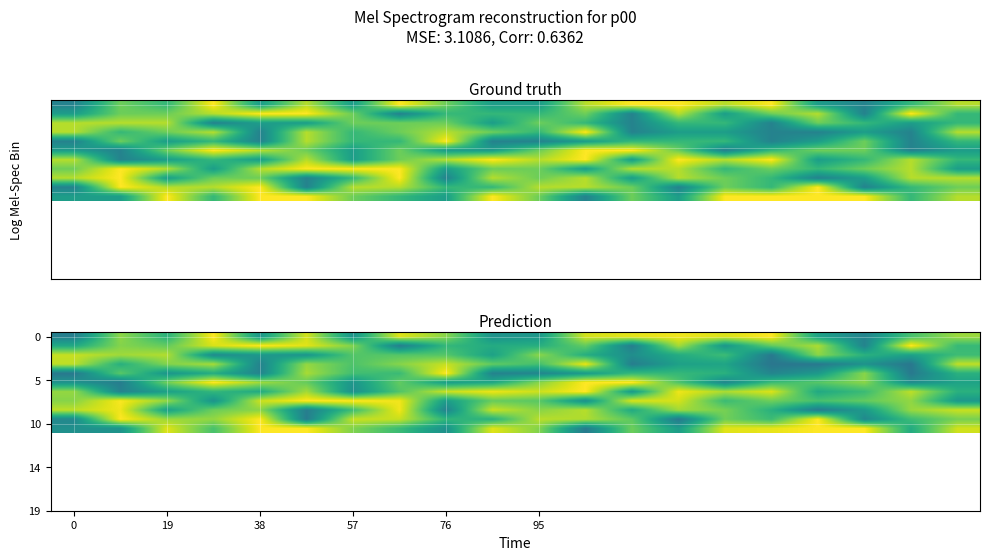

What is the greatest value displayed?

10.0